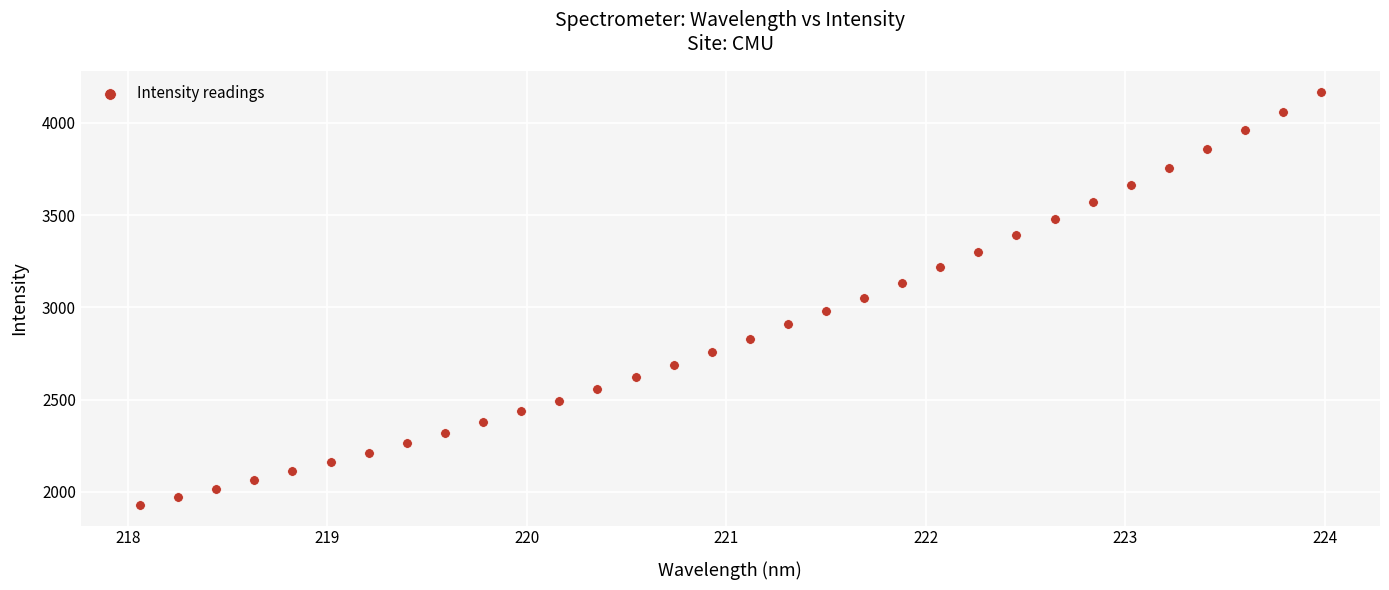

What is the range of Y values (max minus min)?

2240.4